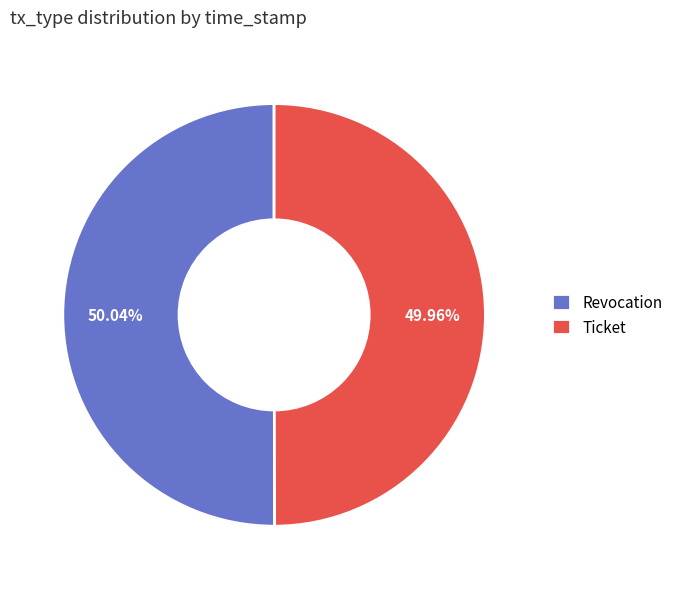

Does any single category account for the majority?

Yes